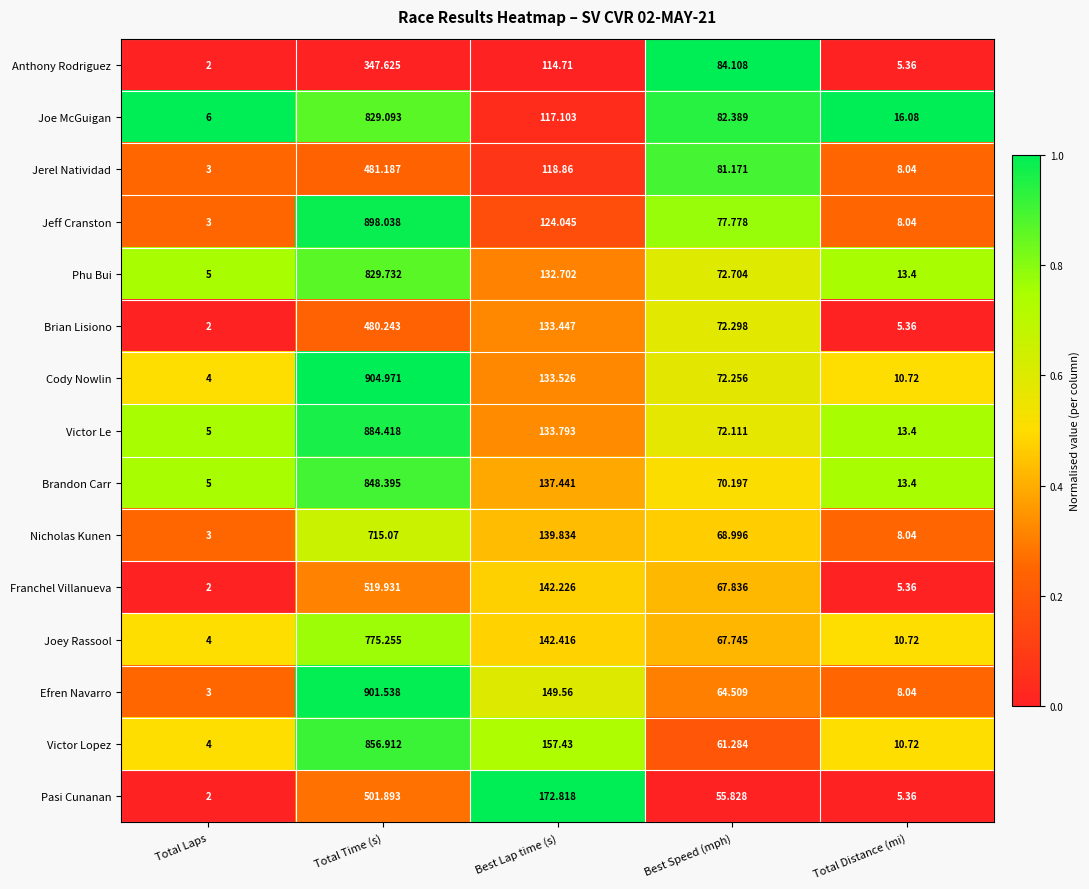

At which label does Cody Nowlin first exceed 72?

Total Time (s)